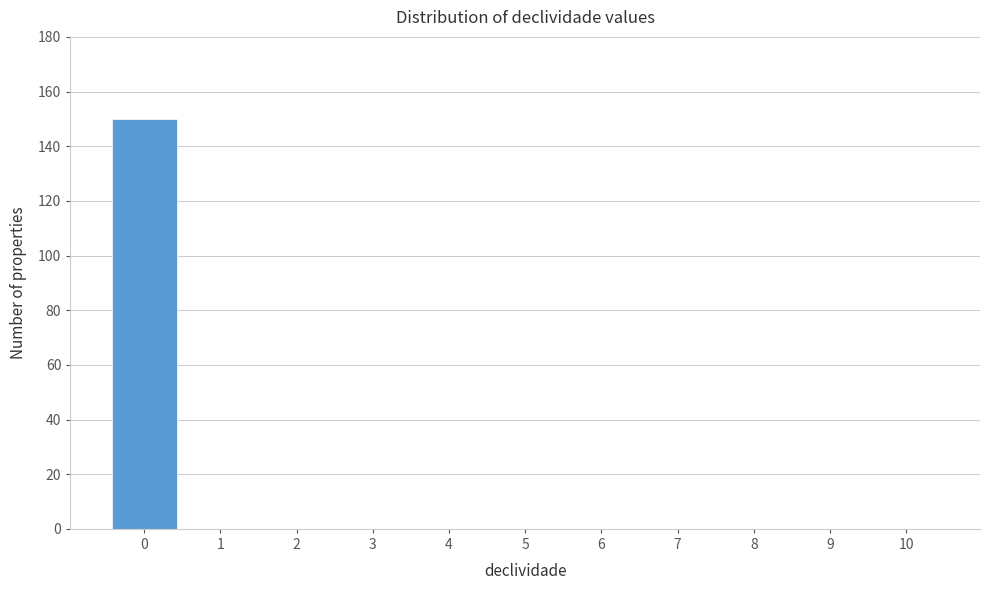

Reading left to right, list all the values displayed in this chart.

0=150	1=0	2=0	3=0	4=0	5=0	6=0	7=0	8=0	9=0	10=0